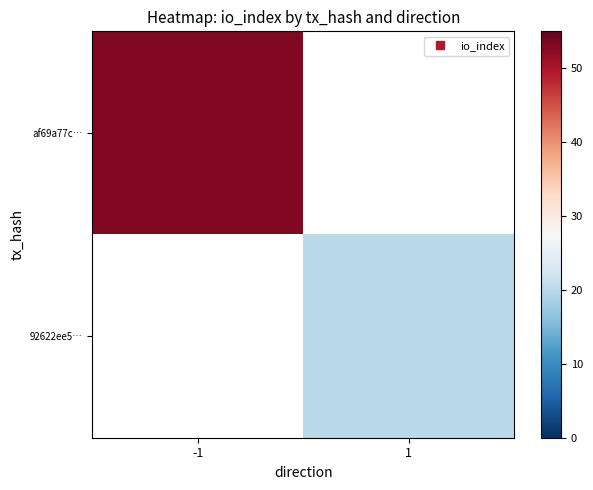

Which label corresponds to the smallest value in the chart?

1